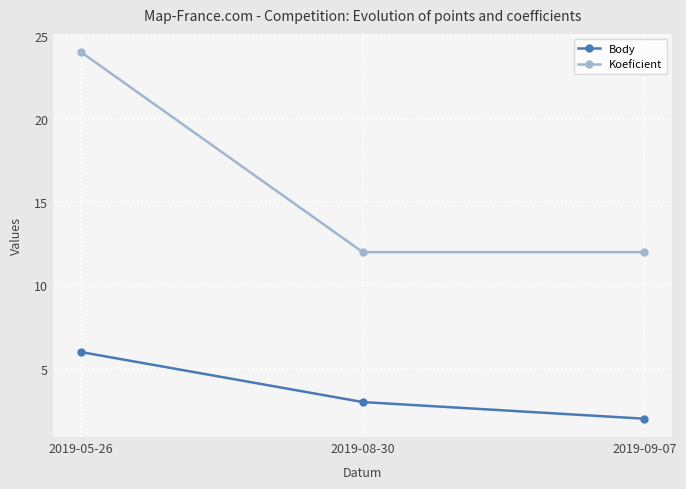

What is the value of the Koeficient point at the 2nd from the left?

12